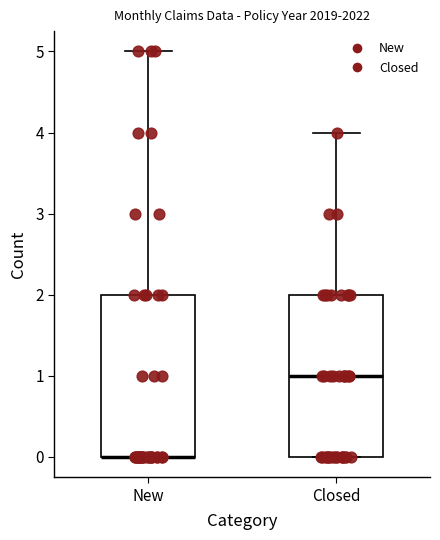

Reading left to right, read every box against the y-axis: the position of its median line, the range the box covers, and the ends of its whiskers. The values are not printed on the chart, so give them approximately, as read against the axis.

New: median 0 (drawn on the box's lower edge), box 0 to 2, whiskers 0 to 5
Closed: median 1, box 0 to 2, whiskers 0 to 4